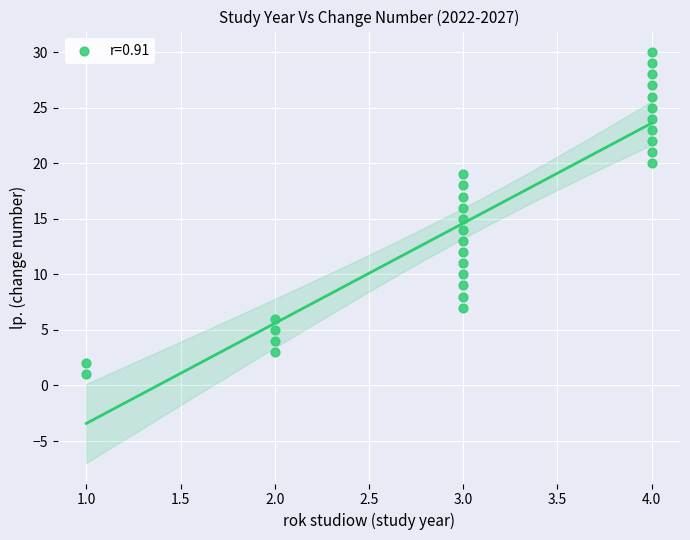

What is the range of X values (max minus min)?

3